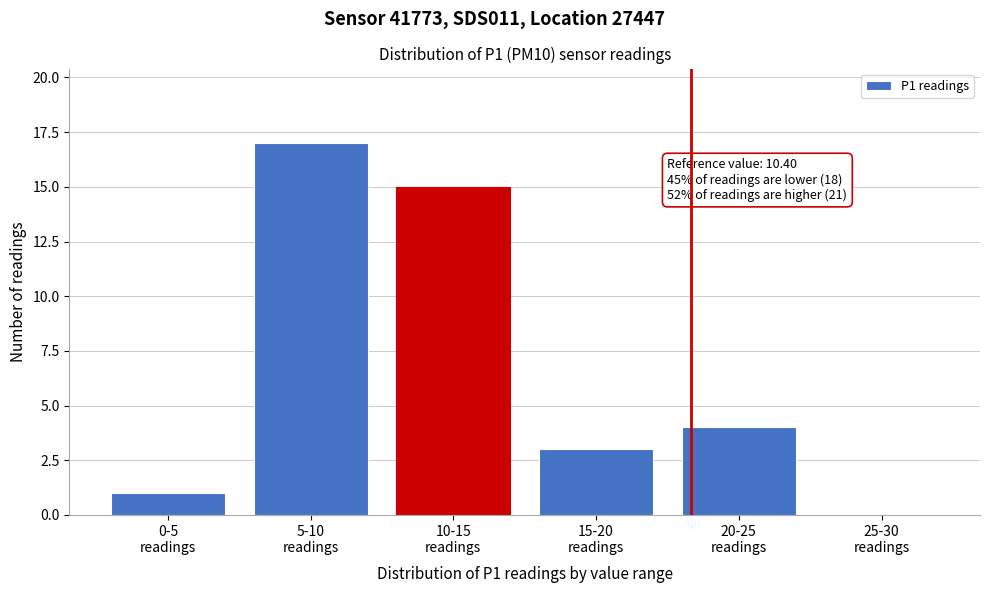

What is the sum of all values?

40